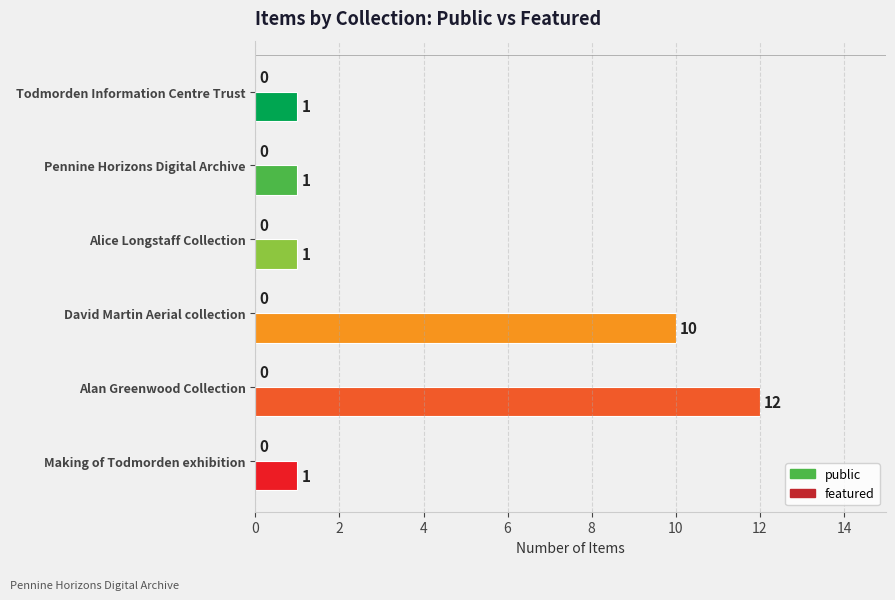

Reading bottom to top, extract all data points from this chart.

Making of Todmorden exhibition=1	Alan Greenwood Collection=12	David Martin Aerial collection=10	Alice Longstaff Collection=1	Pennine Horizons Digital Archive=1	Todmorden Information Centre Trust=1